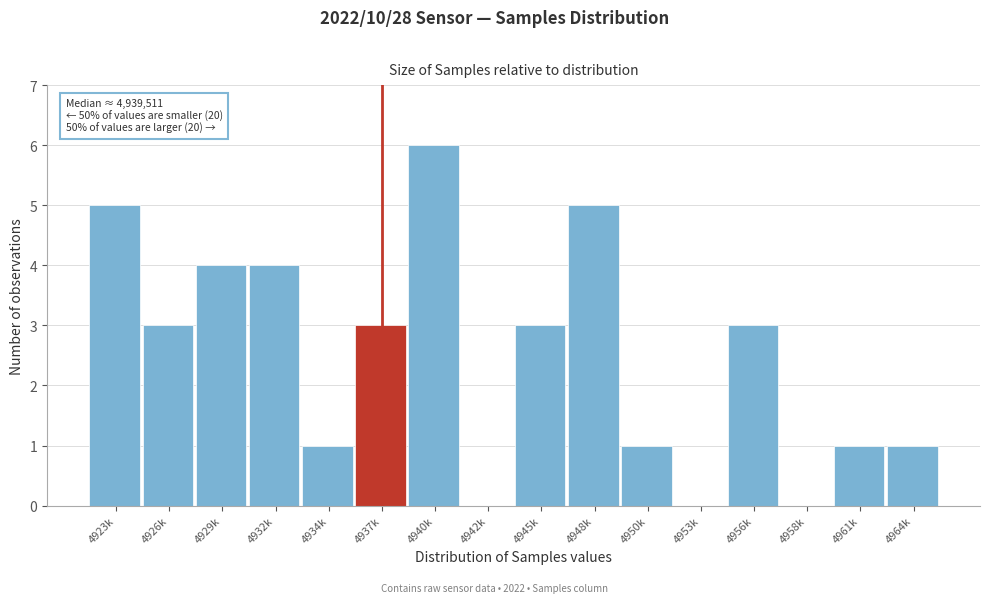

Reading right to left, what are all the values shown in this chart?

4964k=1	4961k=1	4958k=0	4956k=3	4953k=0	4950k=1	4948k=5	4945k=3	4942k=0	4940k=6	4937k=3	4934k=1	4932k=4	4929k=4	4926k=3	4923k=5